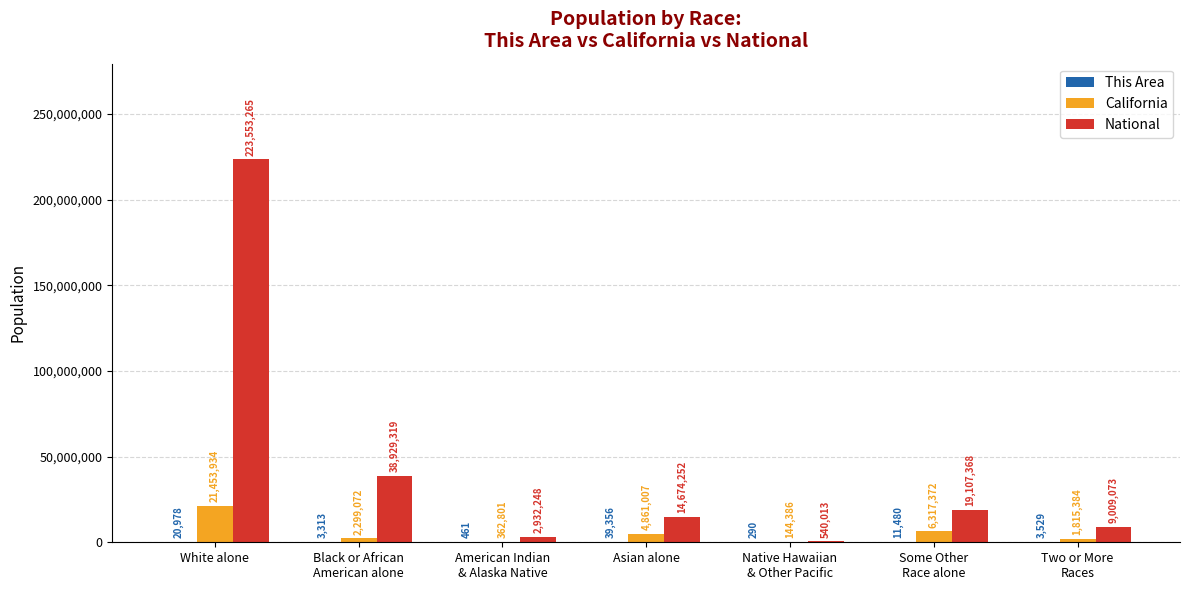

At which category is the sum across all series the highest?

White alone